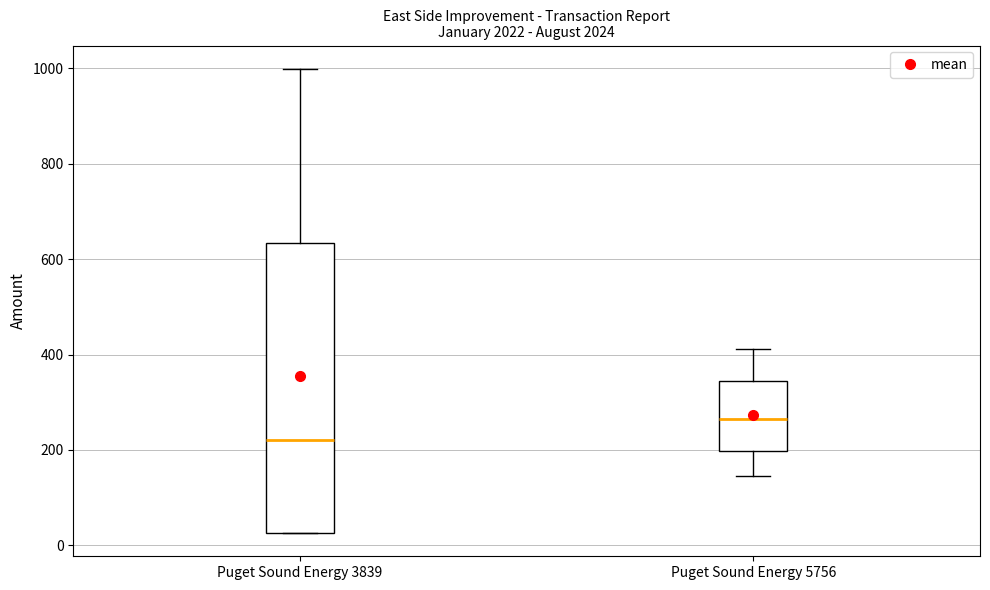

Where does the upper whisker of the box for Puget Sound Energy 3839 end on the y-axis? The values are not printed on the chart, so give them approximately, as read against the axis.

1000